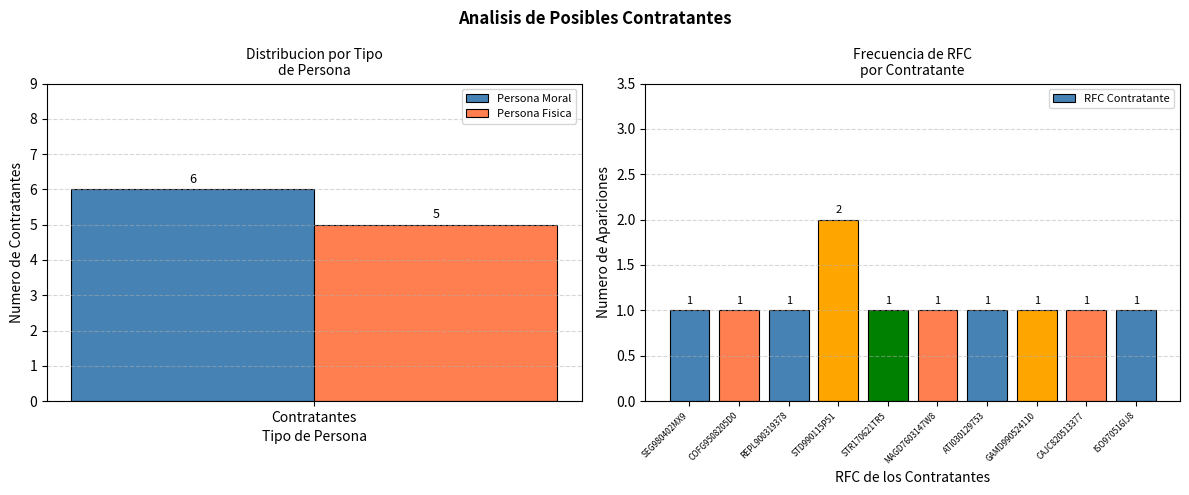

Are the bars horizontal?

No